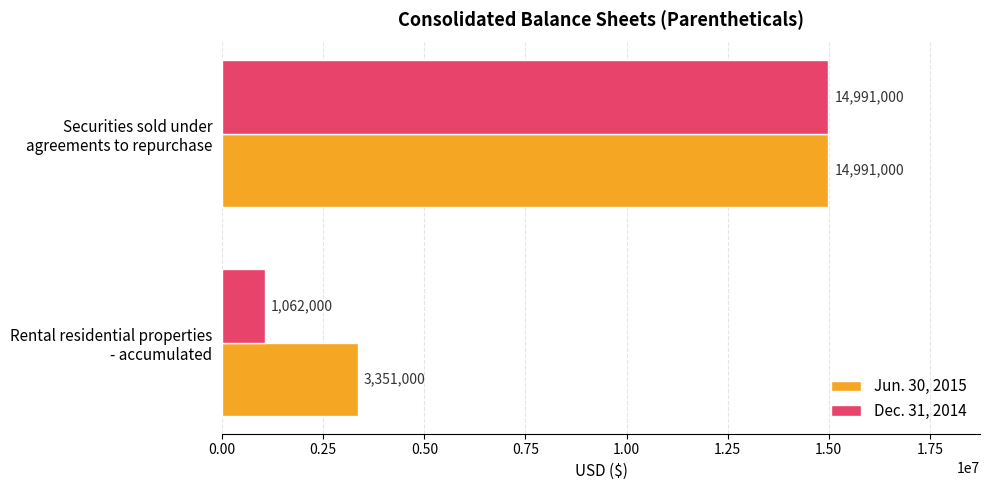

At which label does Dec. 31, 2014 reach its peak?

Securities sold under
agreements to repurchase